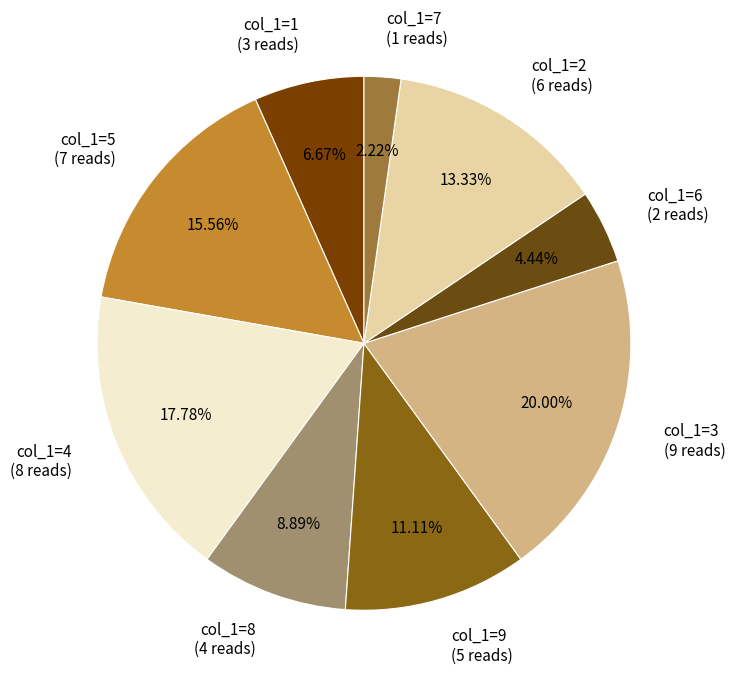

Which has a higher value, col_1=1 (3 reads) or col_1=7 (1 reads)?

col_1=1 (3 reads)